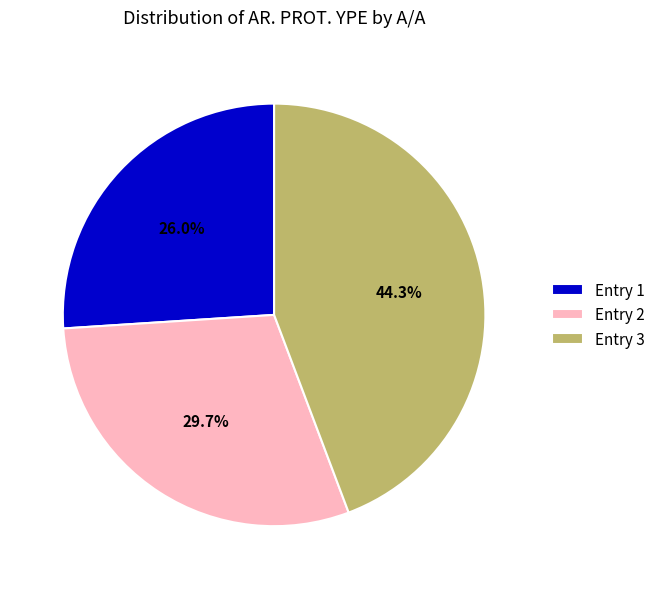

Rank the categories by value from lowest to highest.

Entry 1, Entry 2, Entry 3